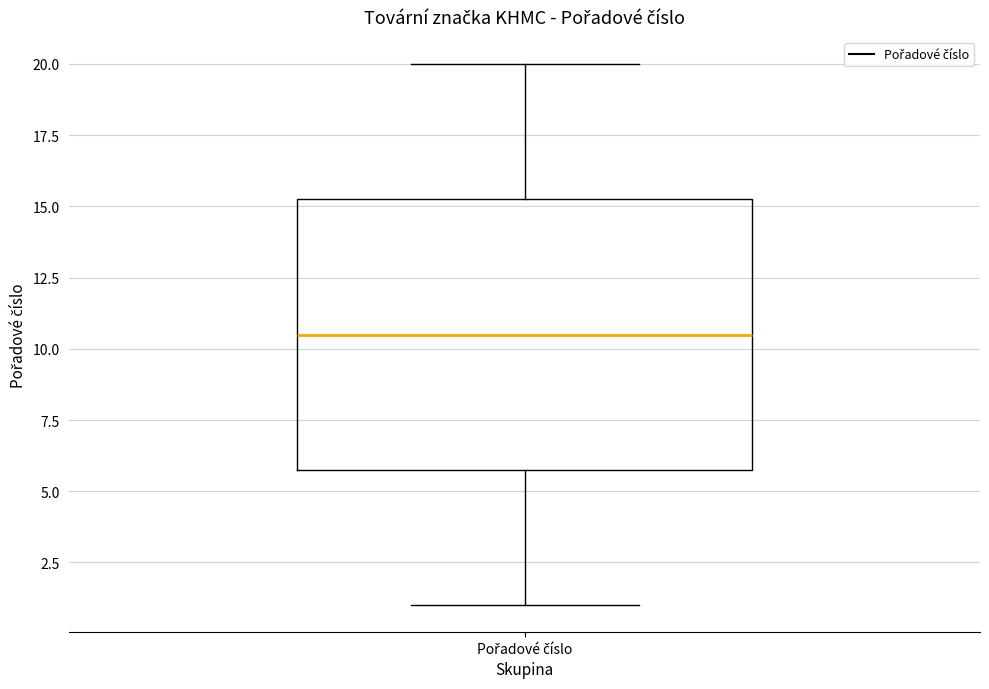

Read this box plot against the y-axis: the position of the median line, the range covered by the box, and the ends of both whiskers. The values are not printed on the chart, so give them approximately, as read against the axis.

median 10.5, box 6.0 to 15.5, whiskers 1.0 to 20.0